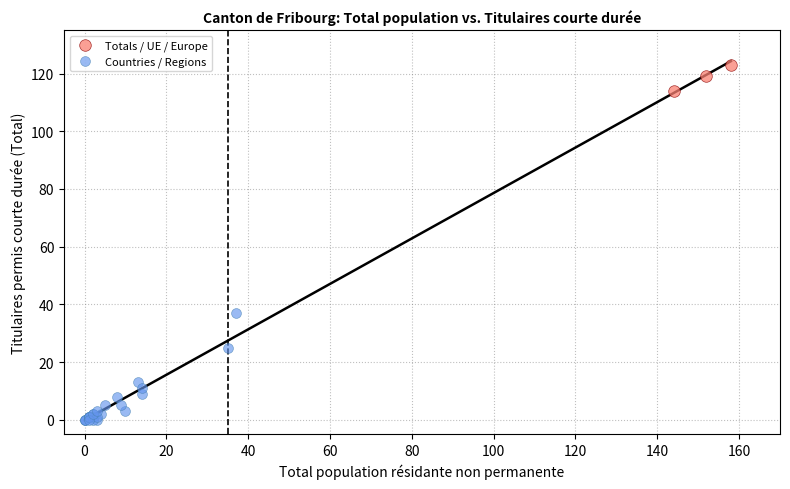

What are all the series names shown in the legend?

Totals / UE / Europe, Countries / Regions